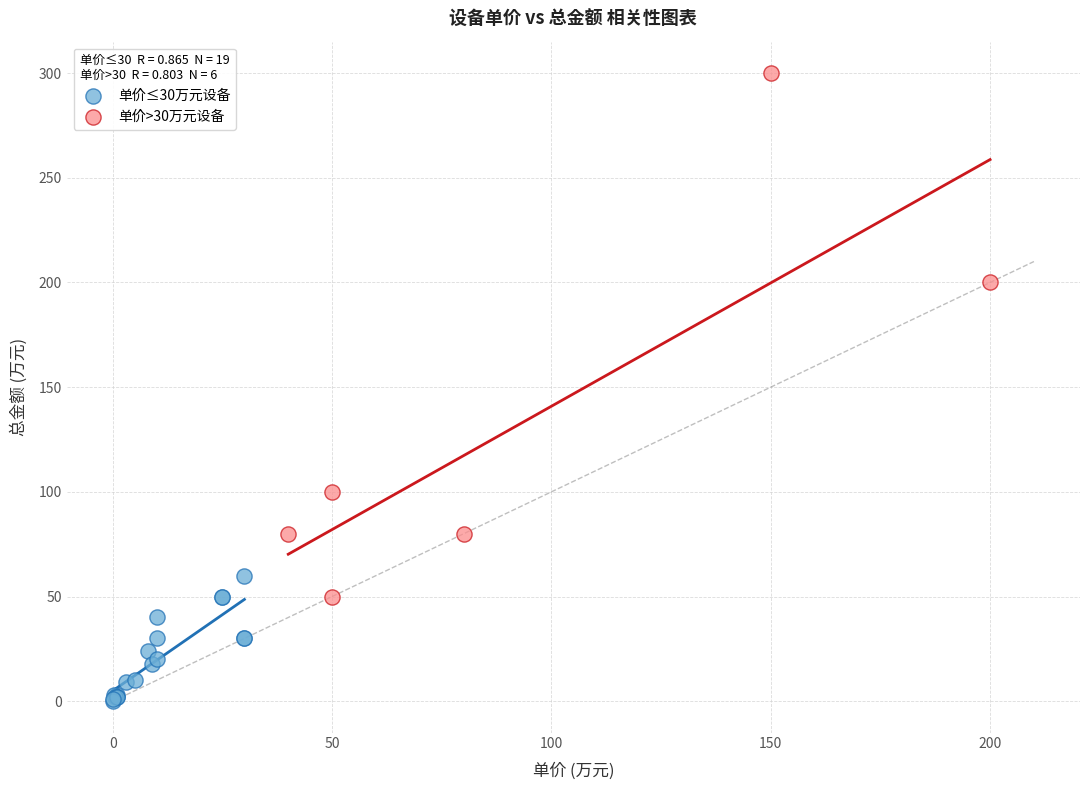

Which series has the largest Y range (max minus min)?

单价>30万元设备